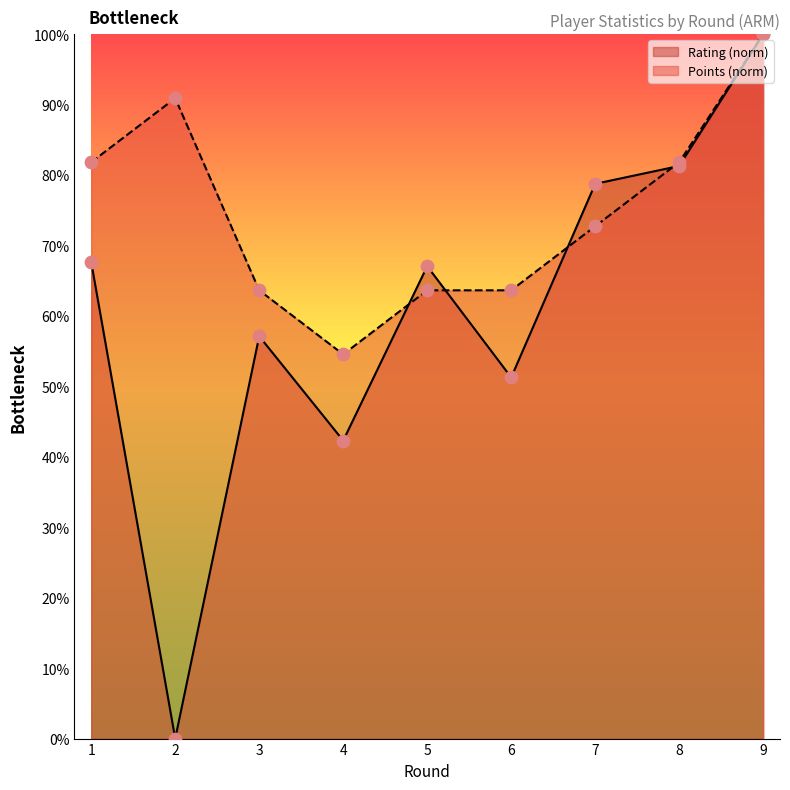

At which category is the sum across all series the highest?

9